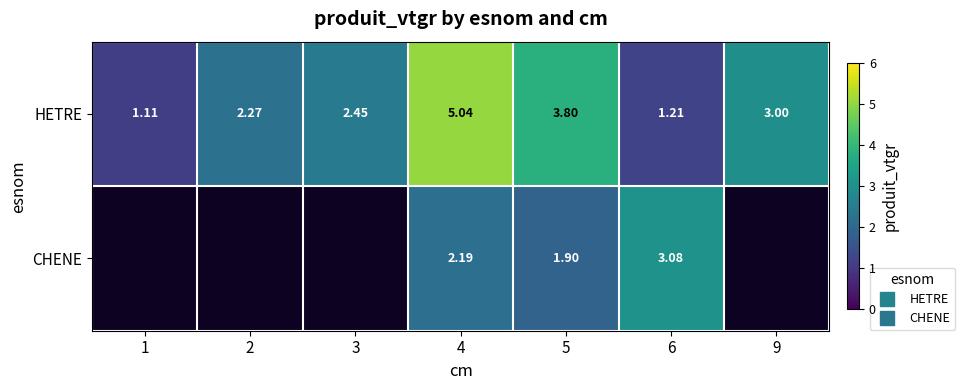

Rank the series by their maximum value, from highest to lowest.

HETRE, CHENE